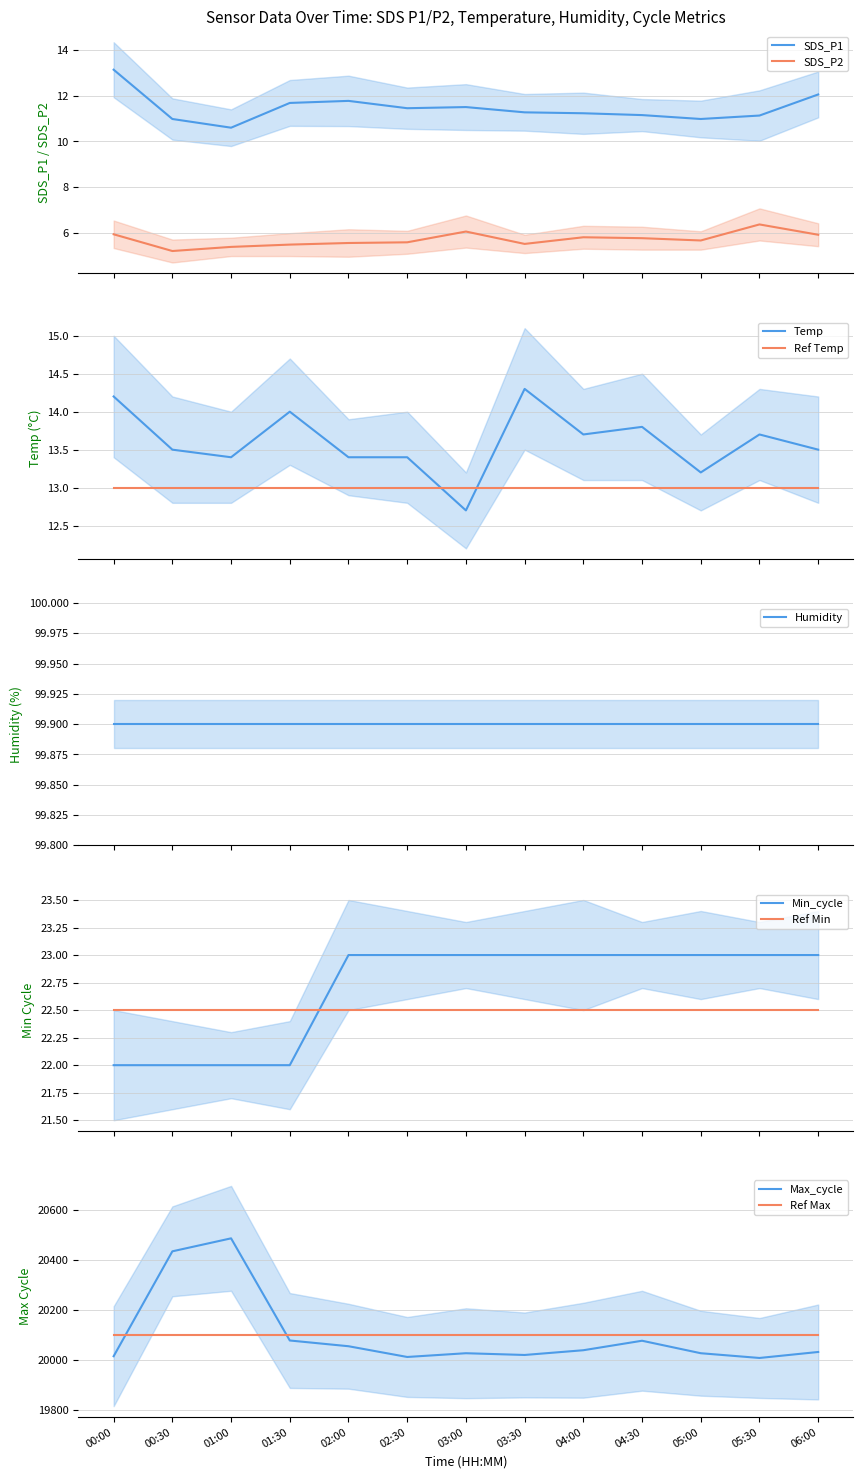

What is the label of the 12th point from the right?

00:30